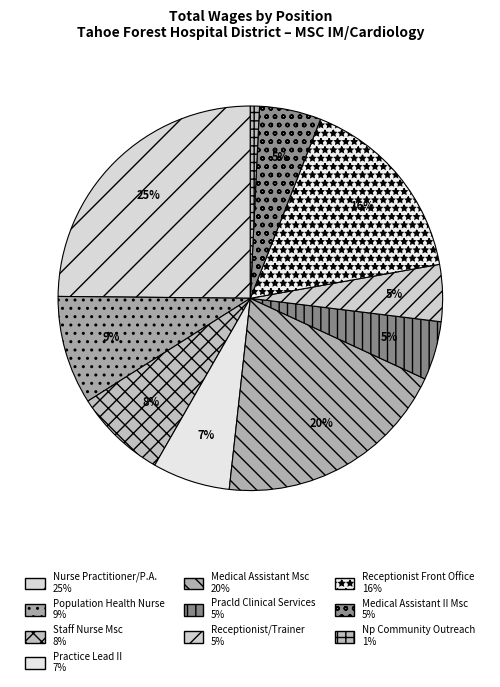

Combined, what portion of the pie is Nurse Practitioner/P.A. and Medical Assistant Msc?

44.7%